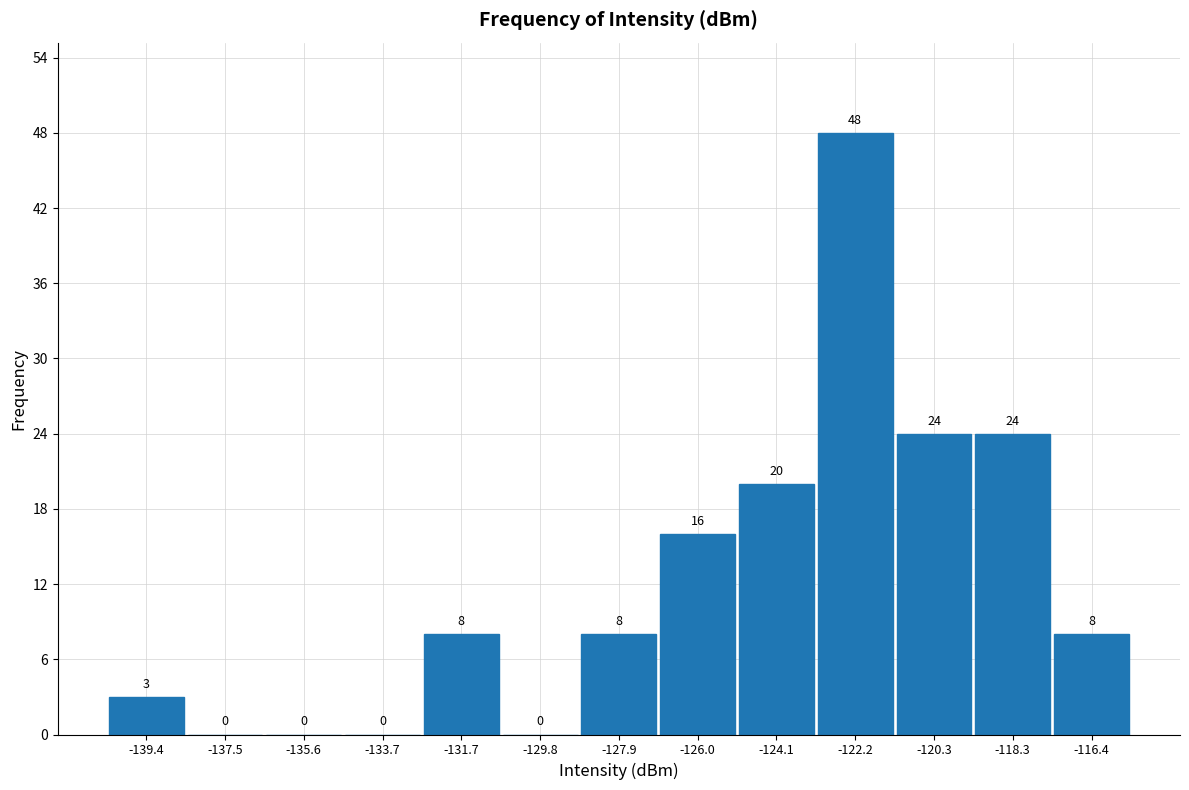

What is the height of the bar covering -121.2 to -119.2 on the x-axis? The bar edges are not printed on the chart, so give them approximately, as read against the axis.

24